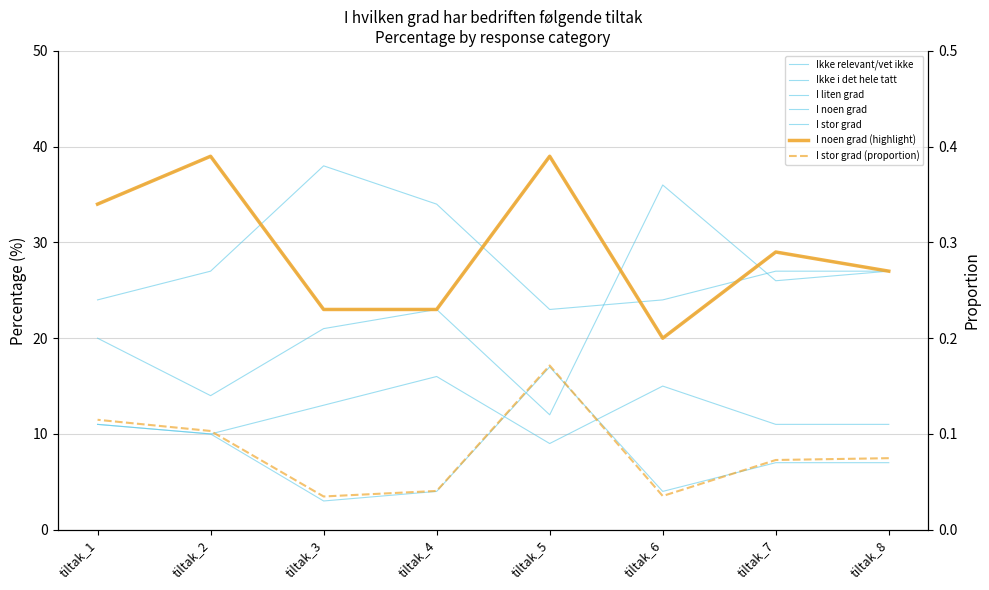

Which has a higher value, tiltak_6 or tiltak_2?

tiltak_6